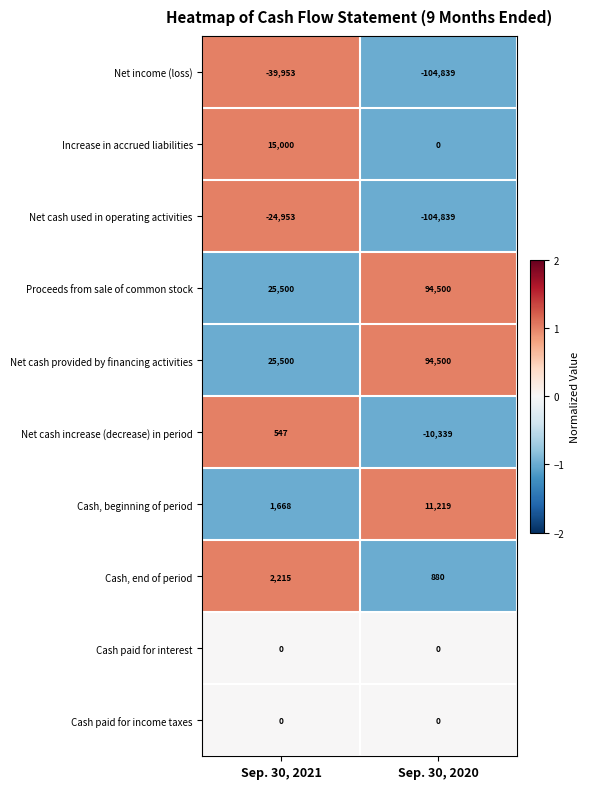

Read the Net income (loss) value at Sep. 30, 2020.

-104839